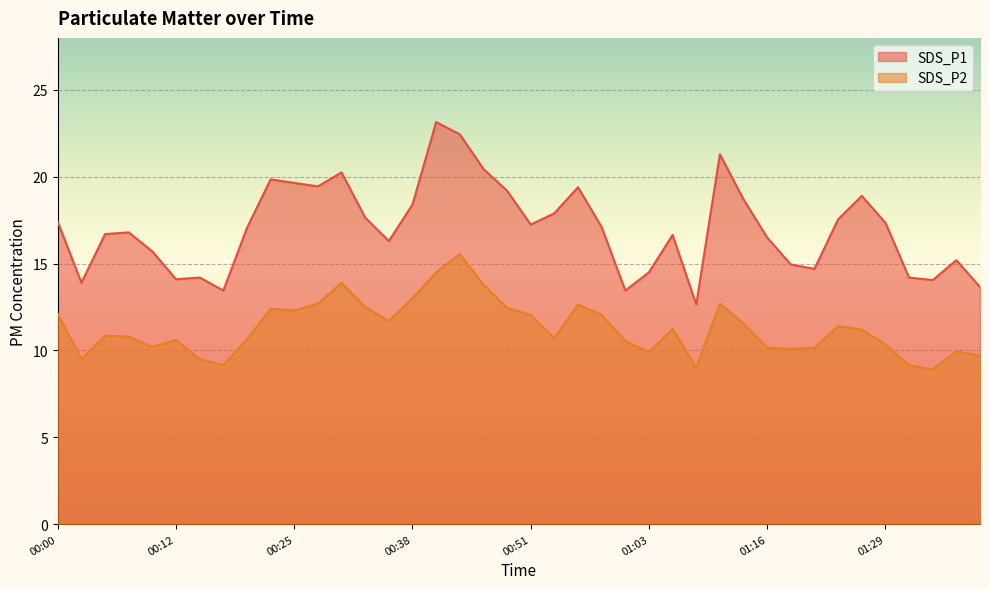

Is it true that SDS_P1 equals 8.5 at 00:35?

False